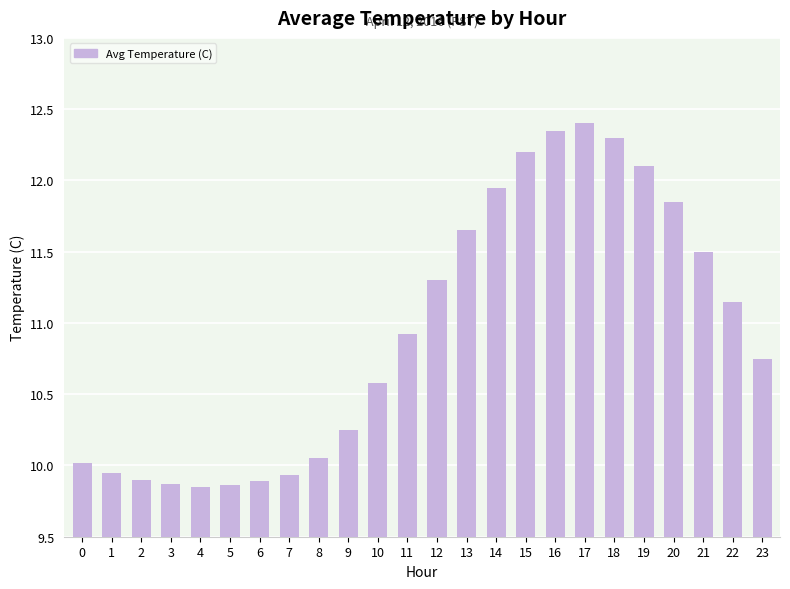

The chart shows a value of 11.5 at 21. True or false?

True